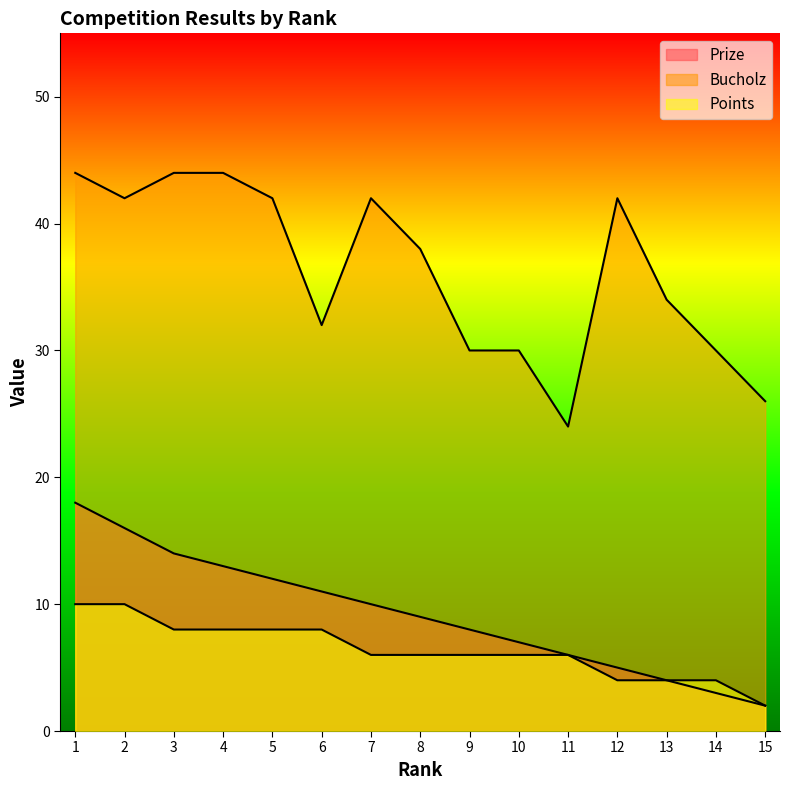

What is the difference between the highest and lowest values at 2?

32